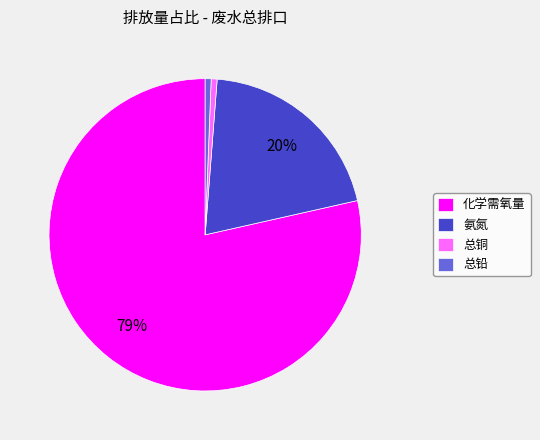

Combined, do 总铅 and 总铜 account for over 50%?

No